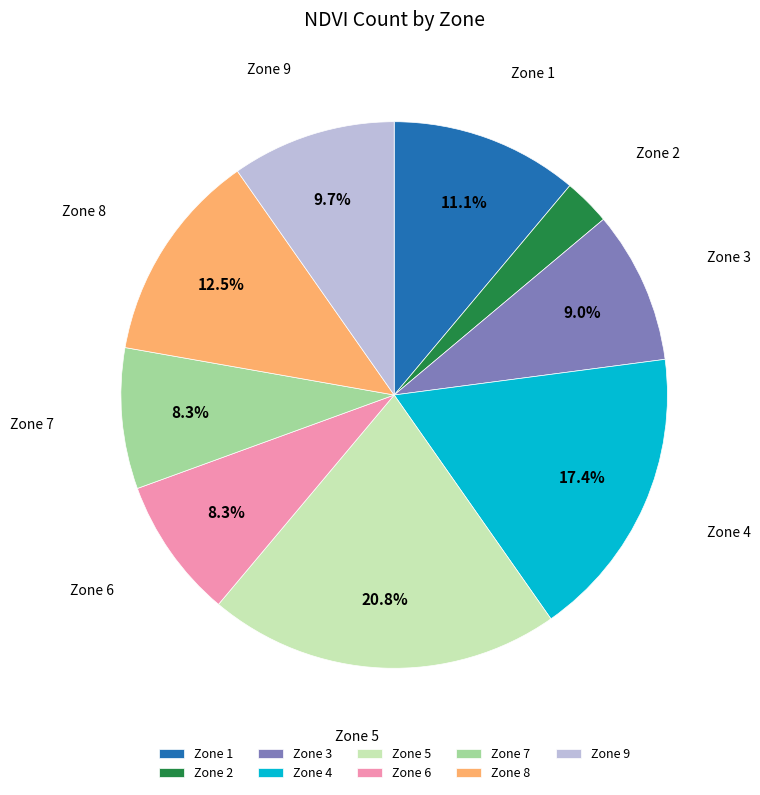

Which category has the smallest portion of the pie?

Zone 2